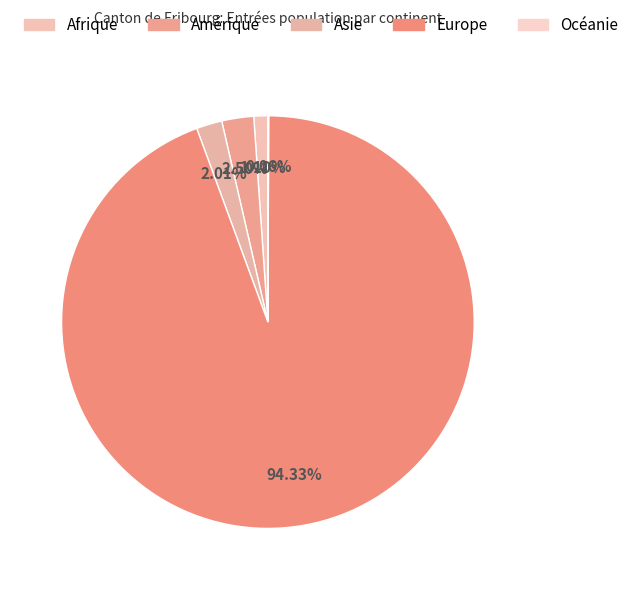

How many segments does this pie chart have?

5